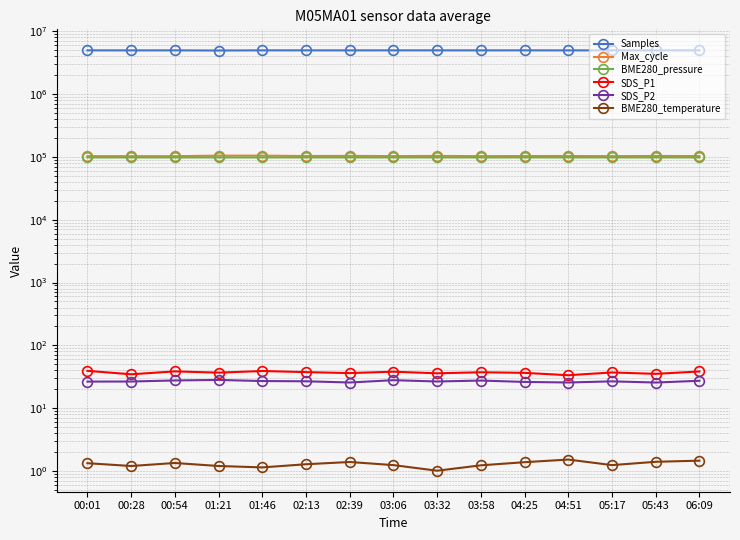

True or false: BME280_pressure and BME280_temperature cross at least once.

False